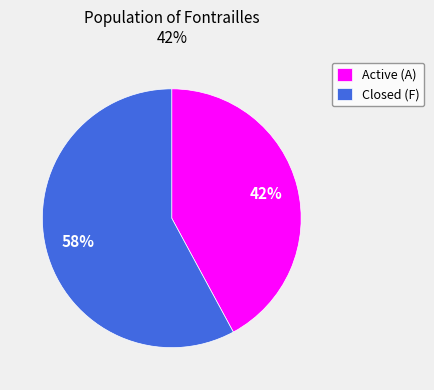

The Active (A) slice represents 42% of the pie. True or false?

True